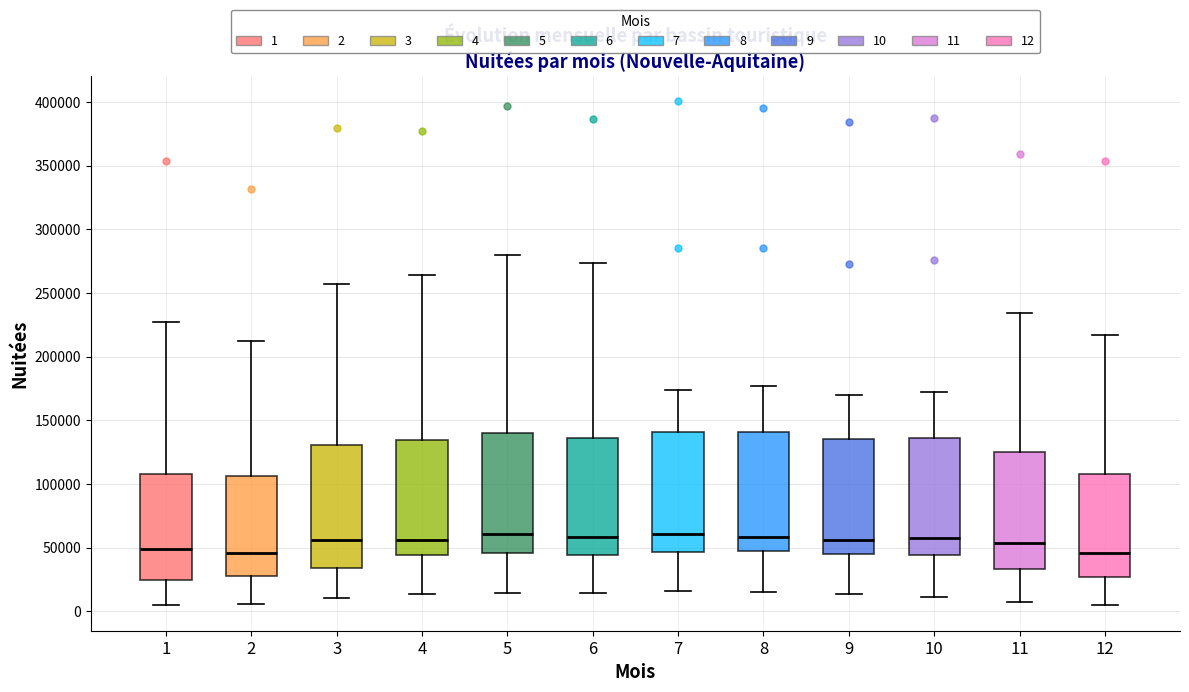

Where does the median line of the box at x = 3 sit on the y-axis? The values are not printed on the chart, so give them approximately, as read against the axis.

55000